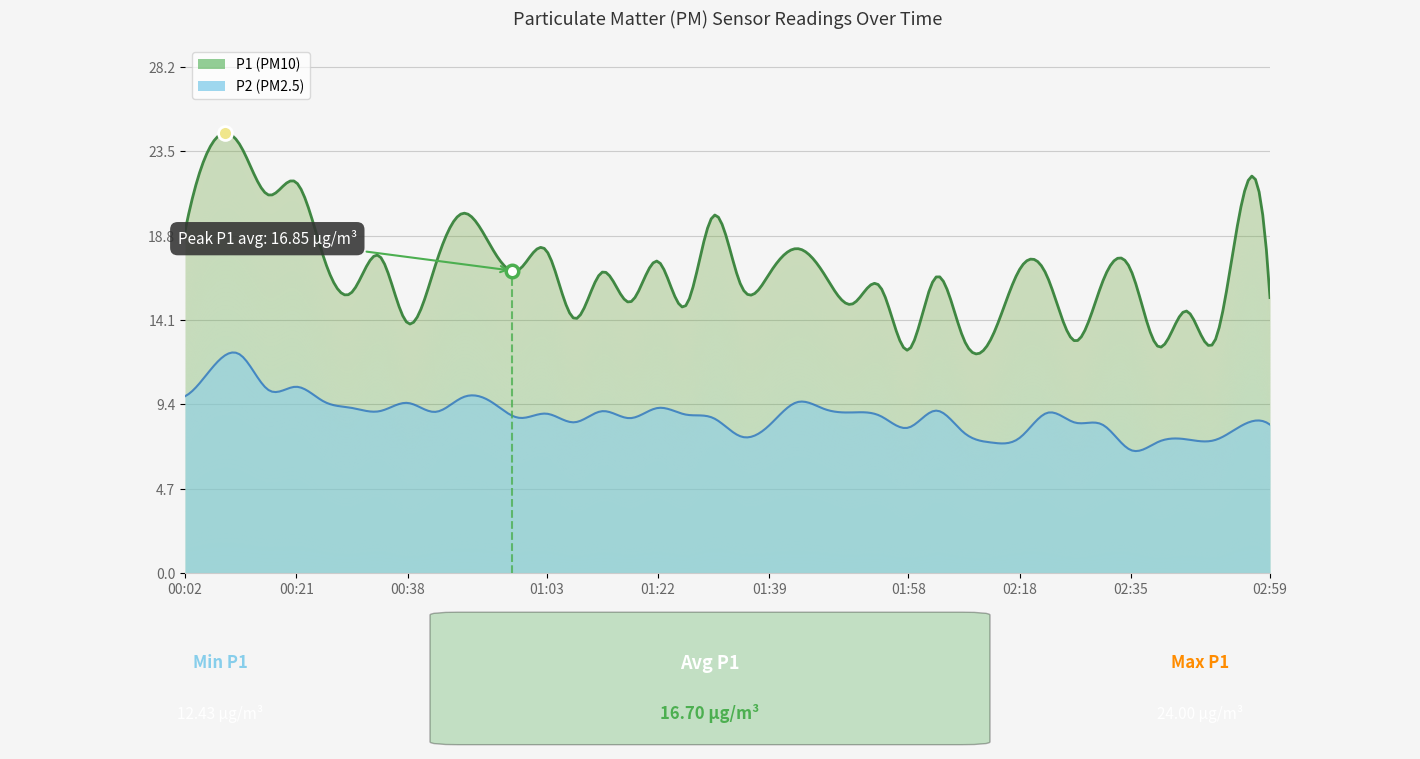

What is the sum of the P1 values at 00:26 and 02:25?

30.4